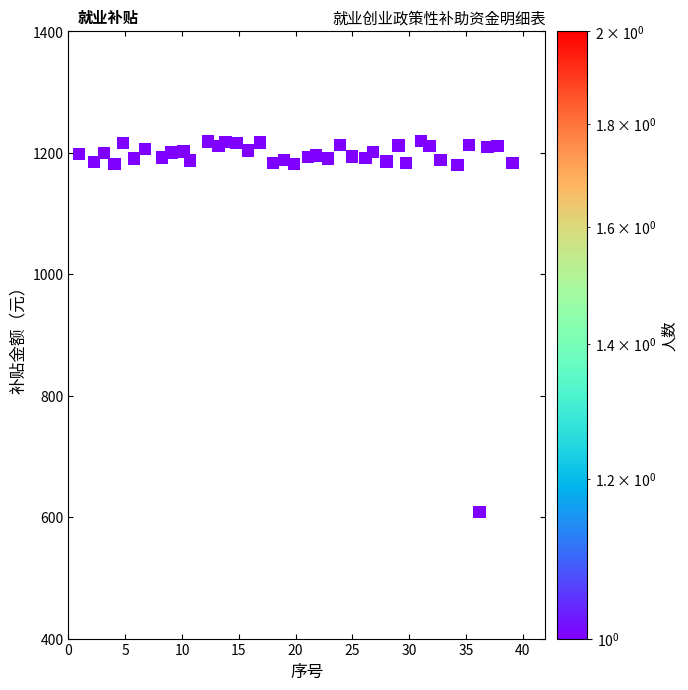

What is the range of X values (max minus min)?

38.2